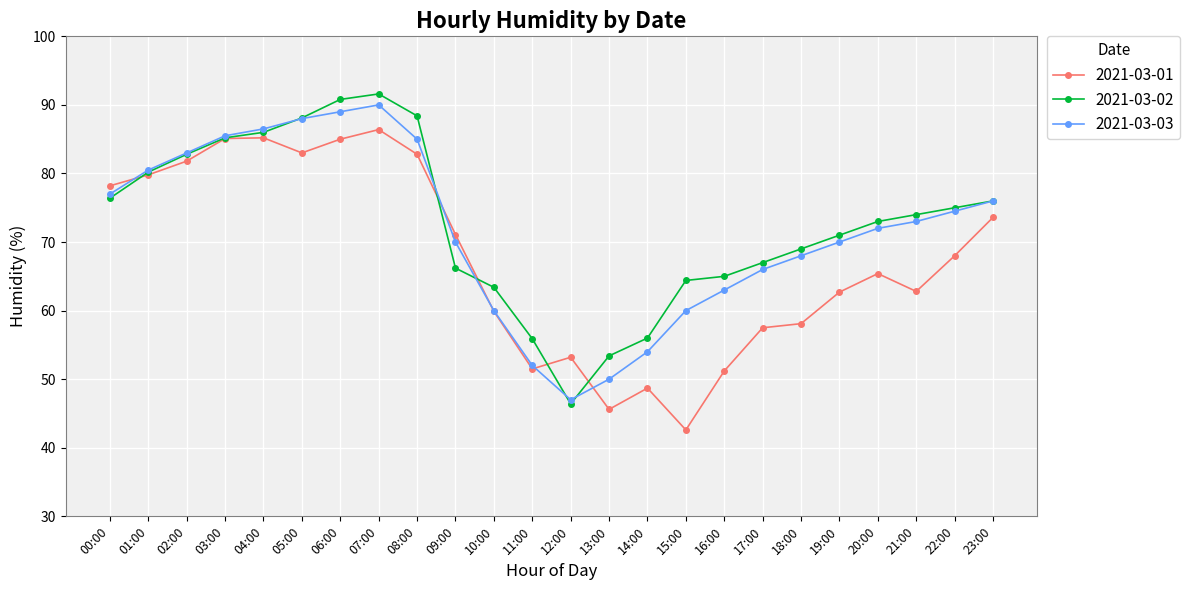

At which category is the sum across all series the highest?

07:00